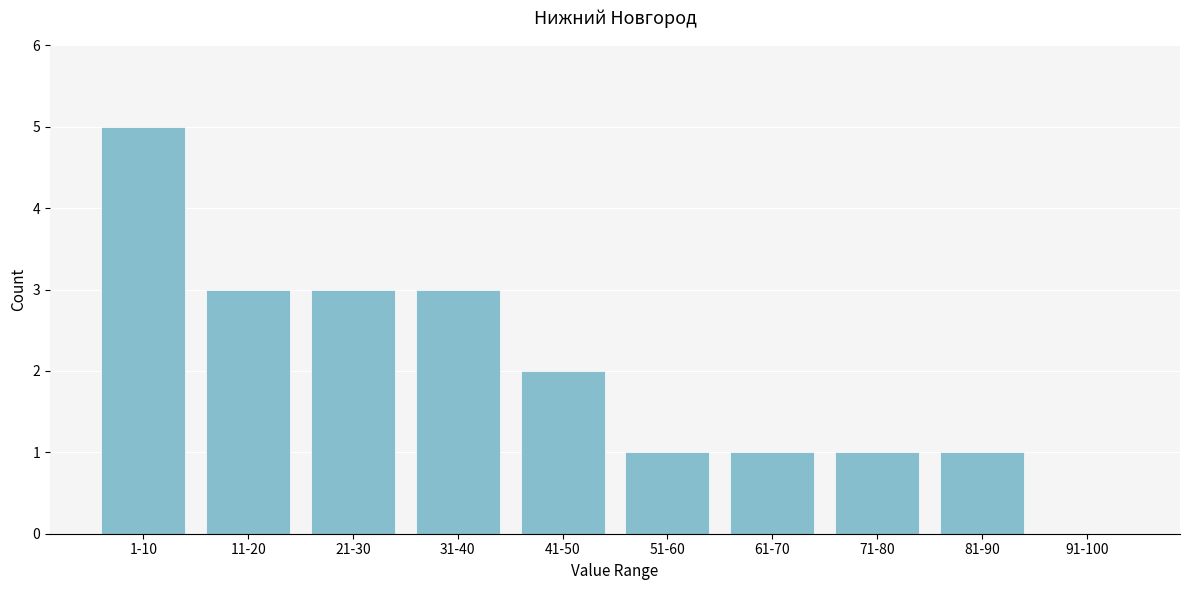

Reading left to right, extract all data points from this chart.

1-10=5	11-20=3	21-30=3	31-40=3	41-50=2	51-60=1	61-70=1	71-80=1	81-90=1	91-100=0